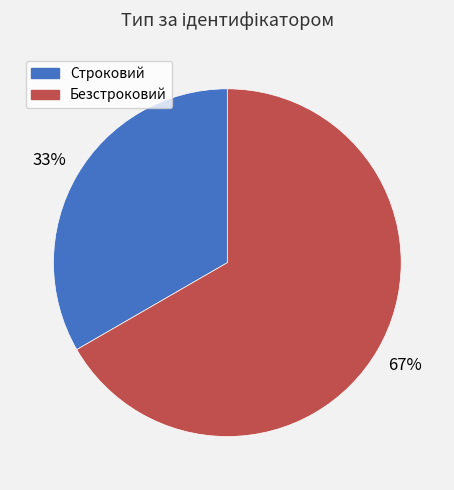

The Строковий slice represents 33% of the pie. True or false?

True